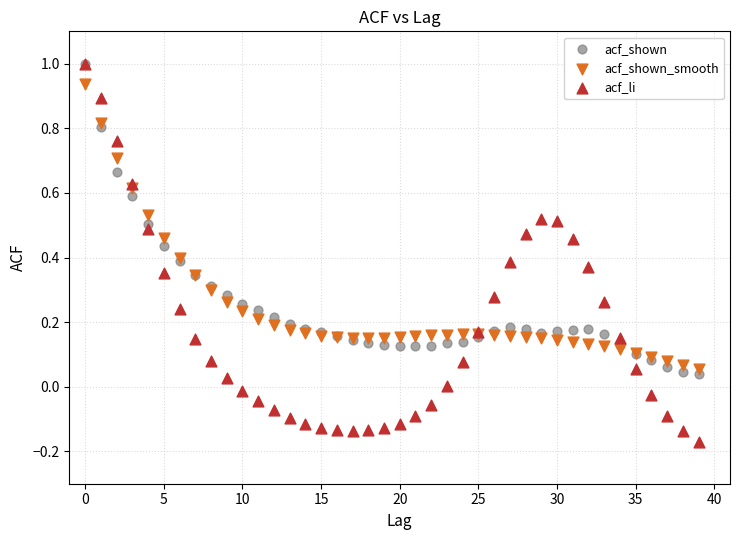

What are all the series names shown in the legend?

acf_shown, acf_shown_smooth, acf_li